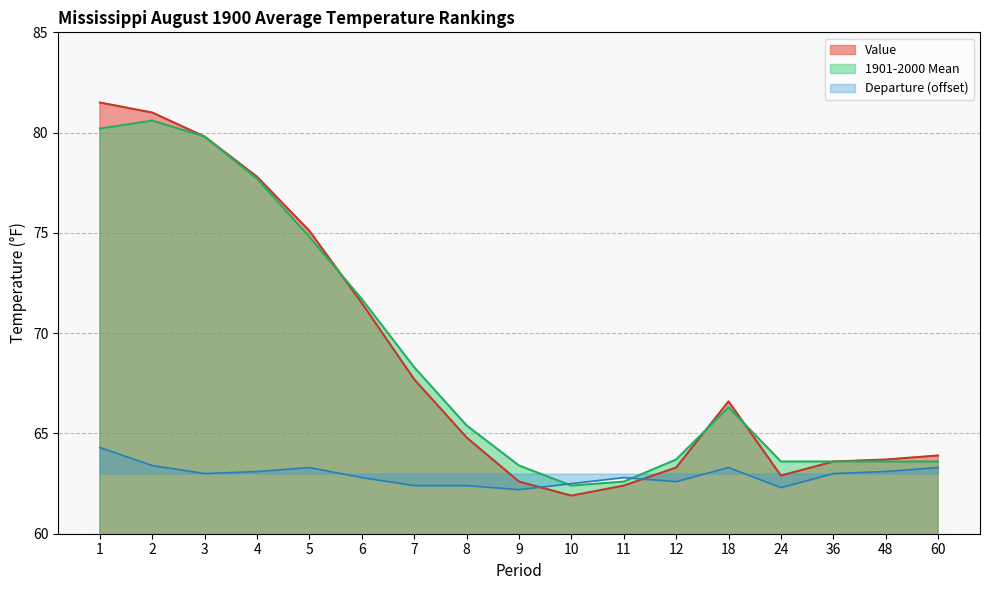

What is the minimum value shown in the chart?

61.9